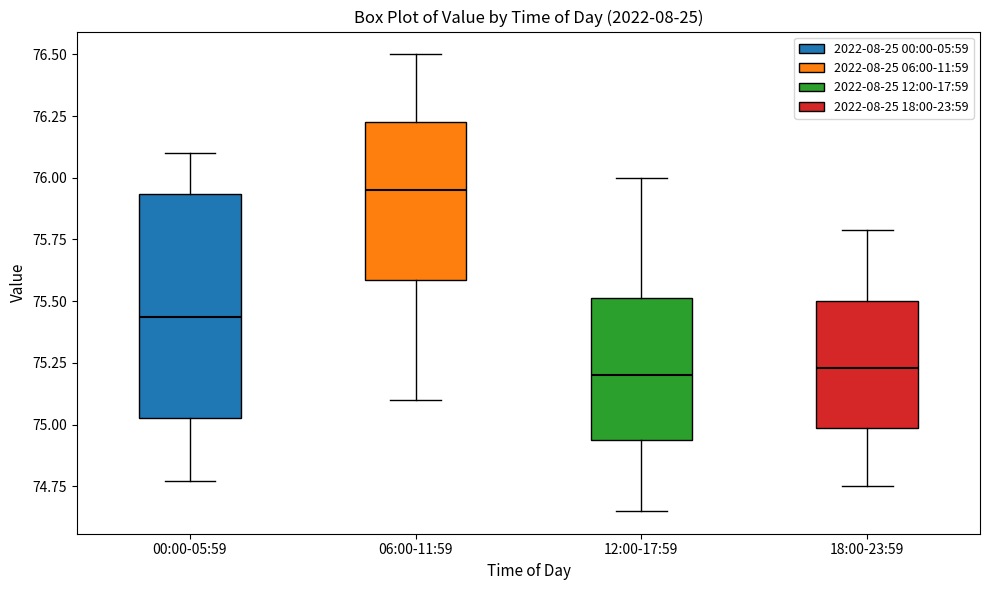

Where is the upper edge of the box for 06:00-11:59 on the y-axis? The values are not printed on the chart, so give them approximately, as read against the axis.

76.25